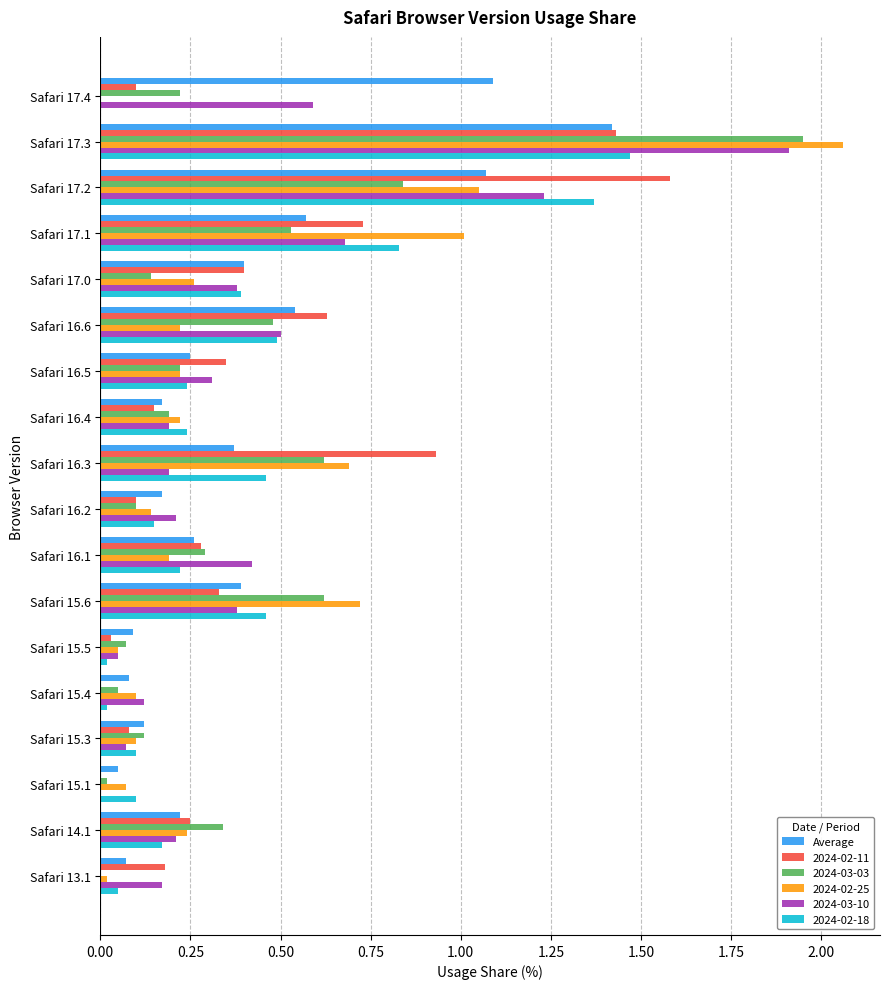

At which label does 2024-02-11 reach its peak?

Safari 17.2